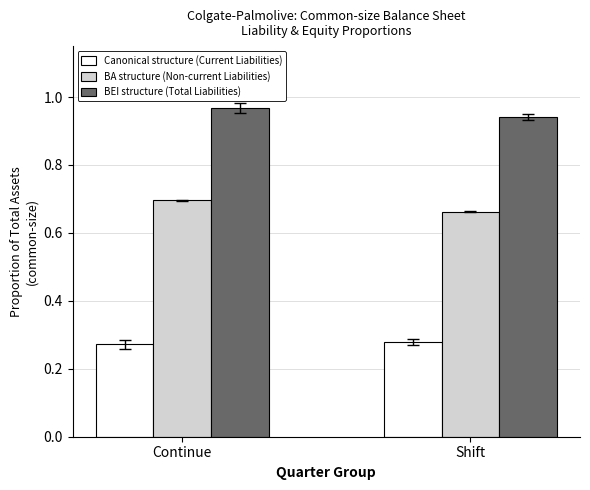

At which category does the chart reach its peak across all series?

Continue